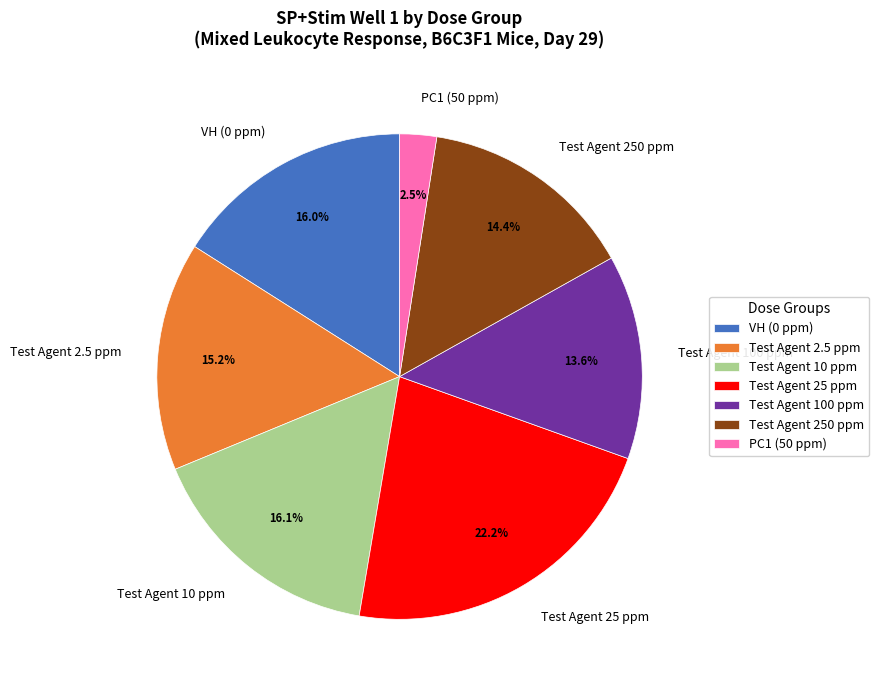

Which category has the biggest portion of the pie?

Test Agent 25 ppm